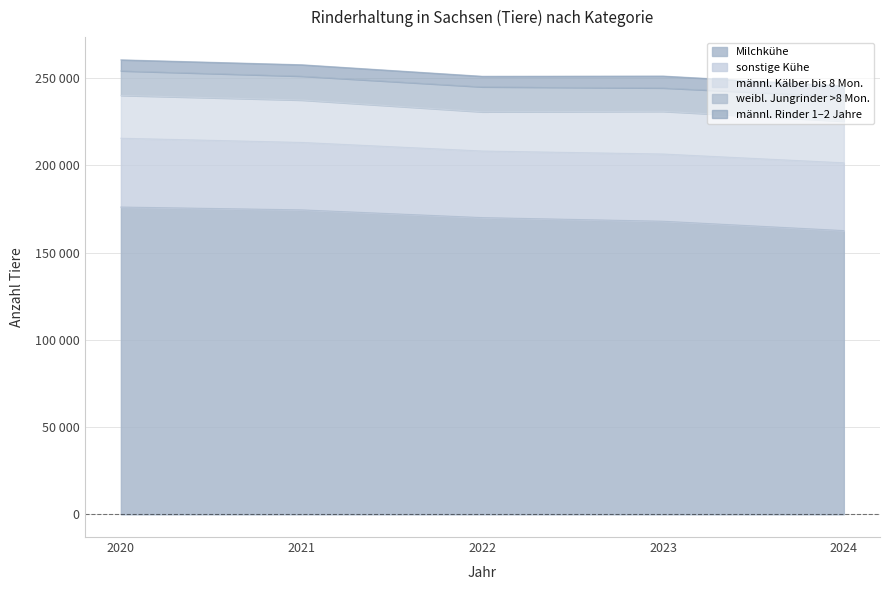

Rank the series by their maximum value, from lowest to highest.

männl. Rinder 1–2 Jahre, weibl. Jungrinder >8 Mon., männl. Kälber bis 8 Mon., sonstige Kühe, Milchkühe